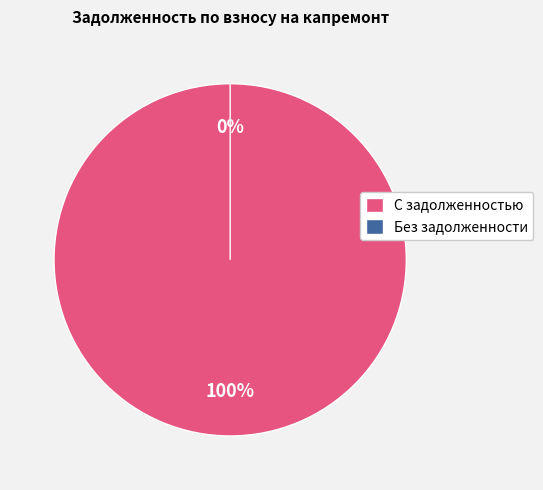

Is there any slice that represents more than half of the pie?

No